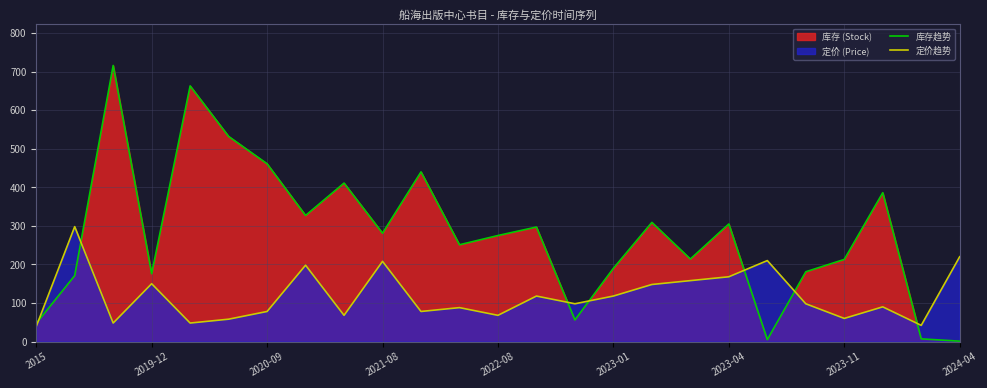

What is the sum of the 定价趋势 values at 2019-12 and 2021-08?

358